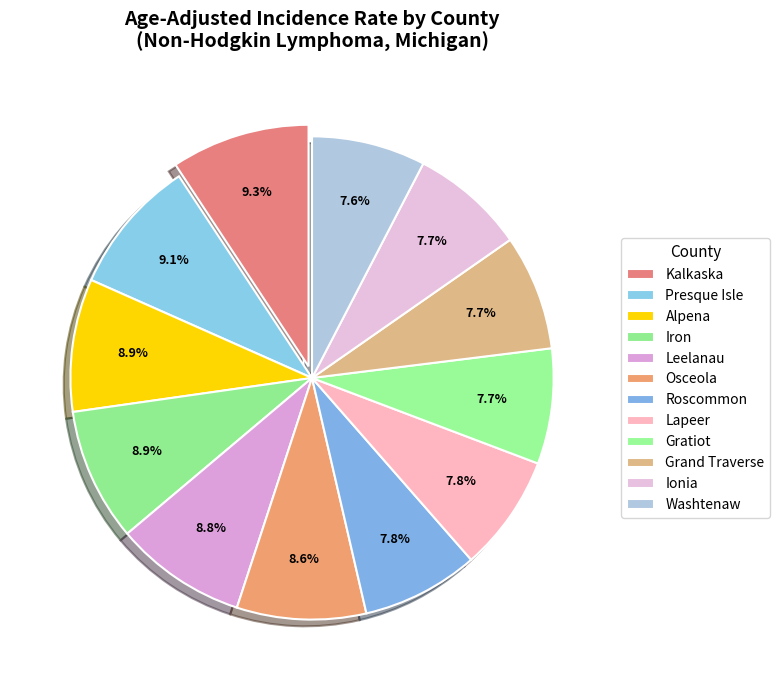

To the nearest percent, what portion does Roscommon represent?

8%